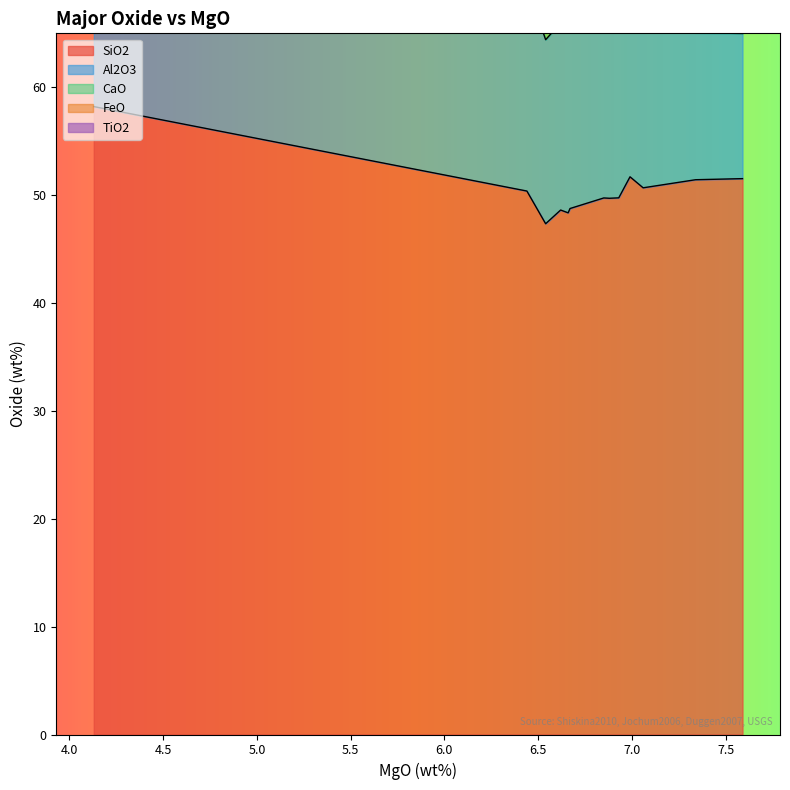

What is the highest value of the CaO series?

12.4